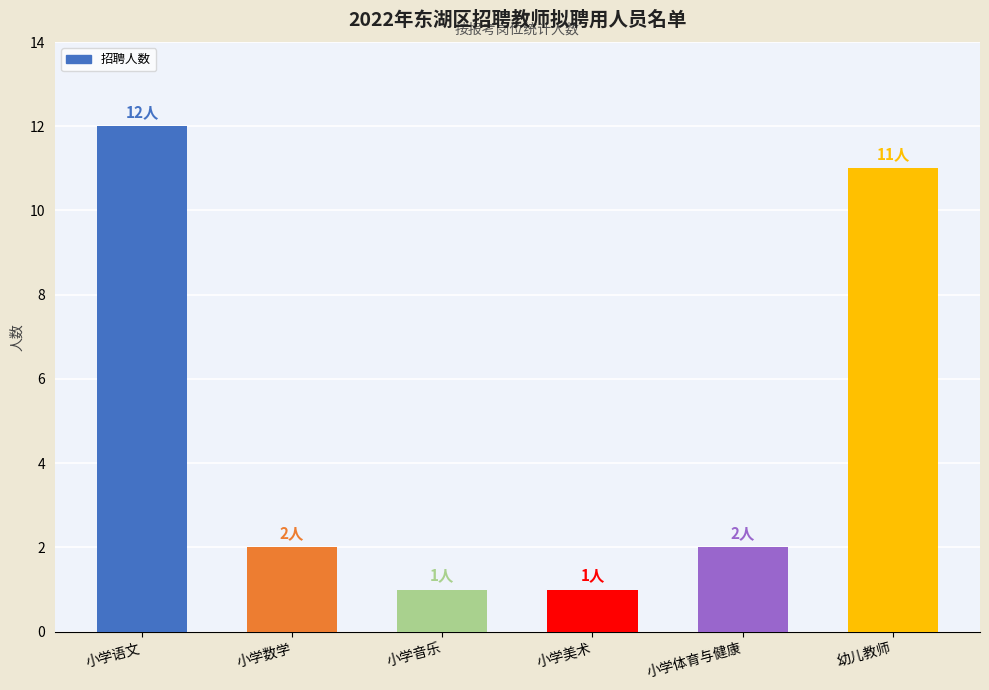

What is the label of the 5th bar from the right?

小学数学